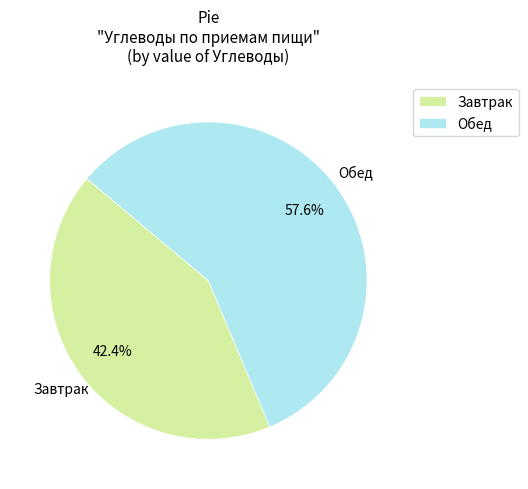

How many slices are in this pie chart?

2